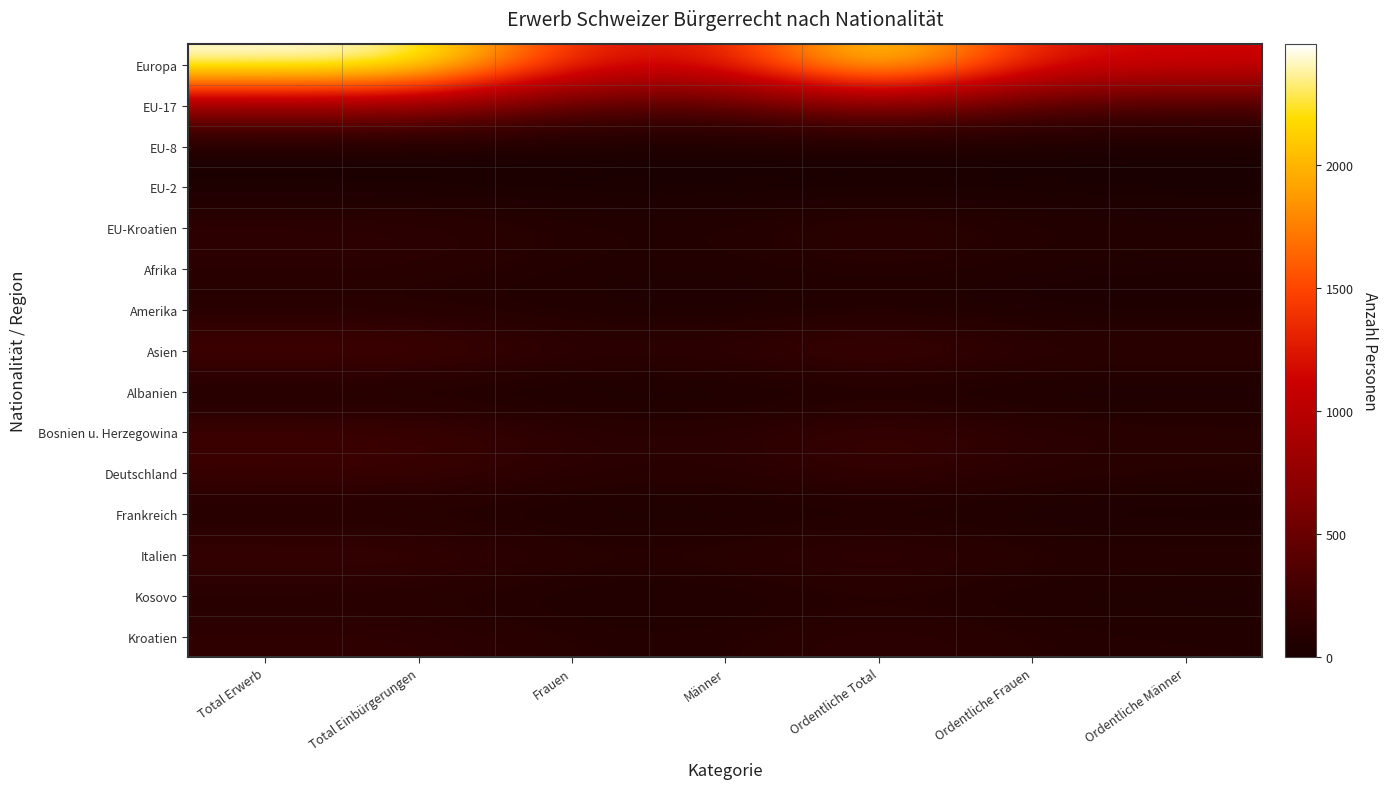

Reading right to left, extract all data points from this chart.

Europa: Ordentliche Männer=1151	Ordentliche Frauen=1222	Ordentliche Total=2373	Männer=1193	Frauen=1273	Total Einbürgerungen=2466	Total Erwerb=2488
EU-17: Ordentliche Männer=309	Ordentliche Frauen=348	Ordentliche Total=657	Männer=344	Frauen=380	Total Einbürgerungen=724	Total Erwerb=739
EU-8: Ordentliche Männer=5	Ordentliche Frauen=5	Ordentliche Total=10	Männer=5	Frauen=10	Total Einbürgerungen=15	Total Erwerb=16
EU-2: Ordentliche Männer=0	Ordentliche Frauen=4	Ordentliche Total=4	Männer=0	Frauen=6	Total Einbürgerungen=6	Total Erwerb=6
EU-Kroatien: Ordentliche Männer=74	Ordentliche Frauen=87	Ordentliche Total=161	Männer=74	Frauen=88	Total Einbürgerungen=162	Total Erwerb=162
Afrika: Ordentliche Männer=44	Ordentliche Frauen=52	Ordentliche Total=96	Männer=54	Frauen=64	Total Einbürgerungen=118	Total Erwerb=121
Amerika: Ordentliche Männer=20	Ordentliche Frauen=19	Ordentliche Total=39	Männer=23	Frauen=41	Total Einbürgerungen=64	Total Erwerb=65
Asien: Ordentliche Männer=162	Ordentliche Frauen=152	Ordentliche Total=314	Männer=167	Frauen=158	Total Einbürgerungen=325	Total Erwerb=329
Albanien: Ordentliche Männer=4	Ordentliche Frauen=5	Ordentliche Total=9	Männer=4	Frauen=5	Total Einbürgerungen=9	Total Erwerb=9
Bosnien u. Herzegowina: Ordentliche Männer=119	Ordentliche Frauen=139	Ordentliche Total=258	Männer=119	Frauen=140	Total Einbürgerungen=259	Total Erwerb=260
Deutschland: Ordentliche Männer=90	Ordentliche Frauen=116	Ordentliche Total=206	Männer=101	Frauen=126	Total Einbürgerungen=227	Total Erwerb=232
Frankreich: Ordentliche Männer=13	Ordentliche Frauen=14	Ordentliche Total=27	Männer=20	Frauen=23	Total Einbürgerungen=43	Total Erwerb=44
Italien: Ordentliche Männer=105	Ordentliche Frauen=108	Ordentliche Total=213	Männer=118	Frauen=115	Total Einbürgerungen=233	Total Erwerb=235
Kosovo: Ordentliche Männer=36	Ordentliche Frauen=37	Ordentliche Total=73	Männer=36	Frauen=37	Total Einbürgerungen=73	Total Erwerb=73
Kroatien: Ordentliche Männer=74	Ordentliche Frauen=87	Ordentliche Total=161	Männer=74	Frauen=88	Total Einbürgerungen=162	Total Erwerb=162